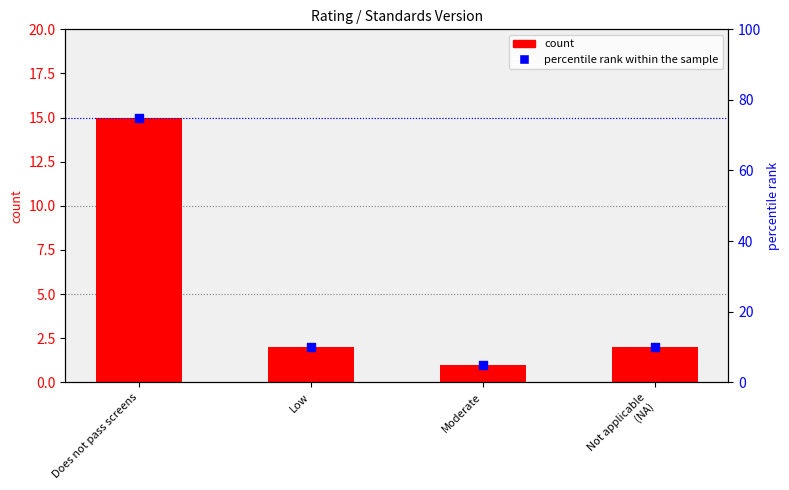

What is the total value across all series at Does not pass screens?

90